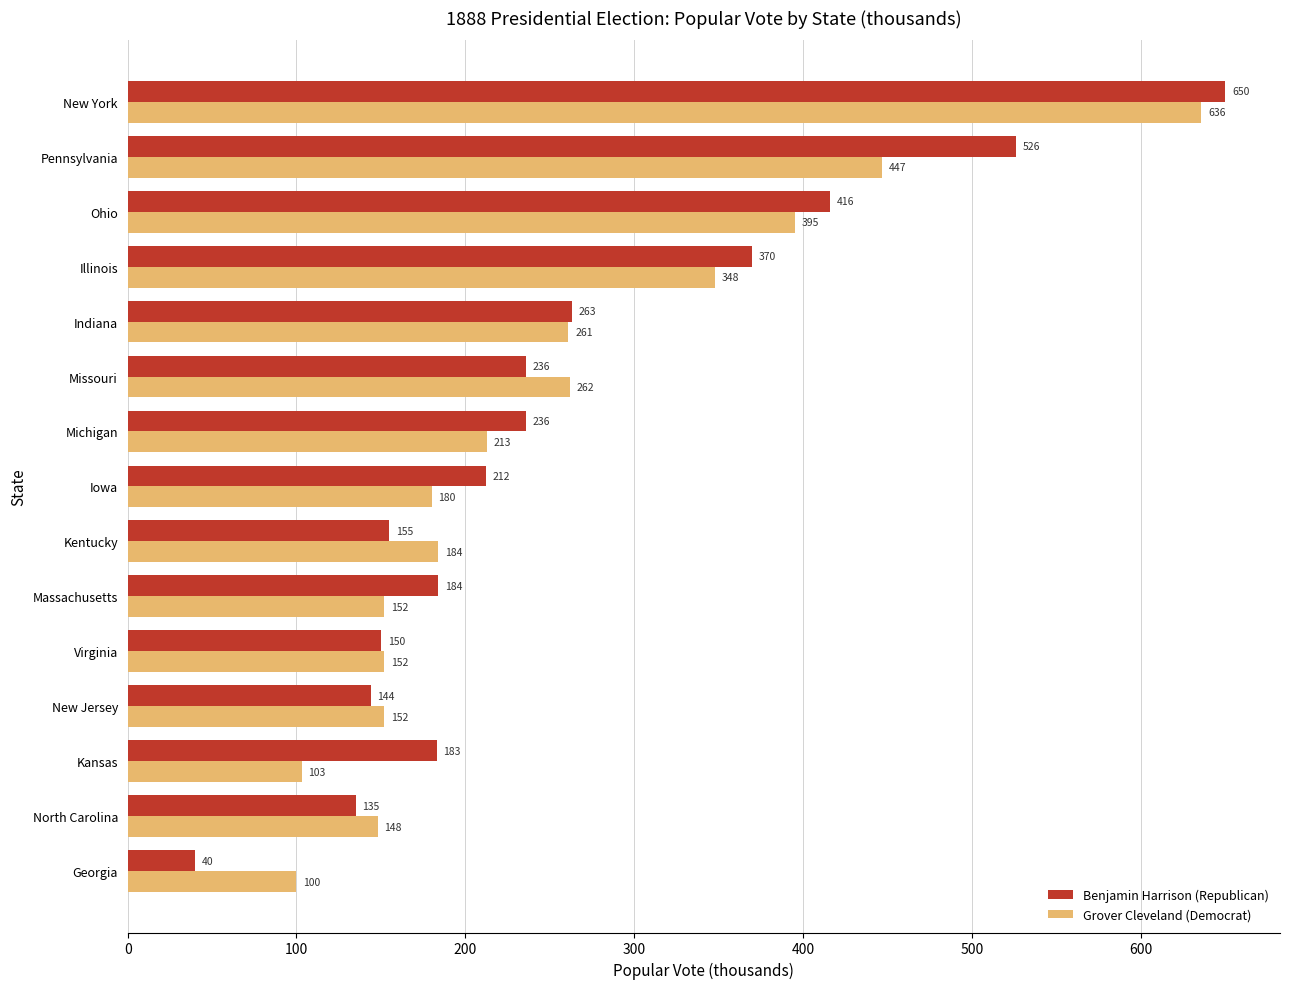

What is the maximum value shown in the chart?

650